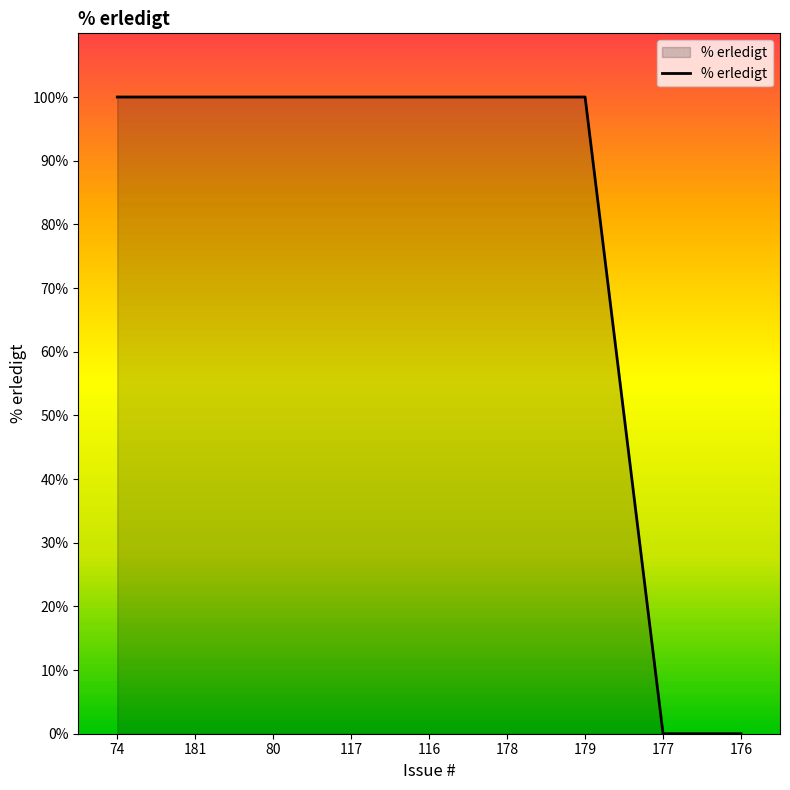

Which has a higher value, 117 or 177?

117